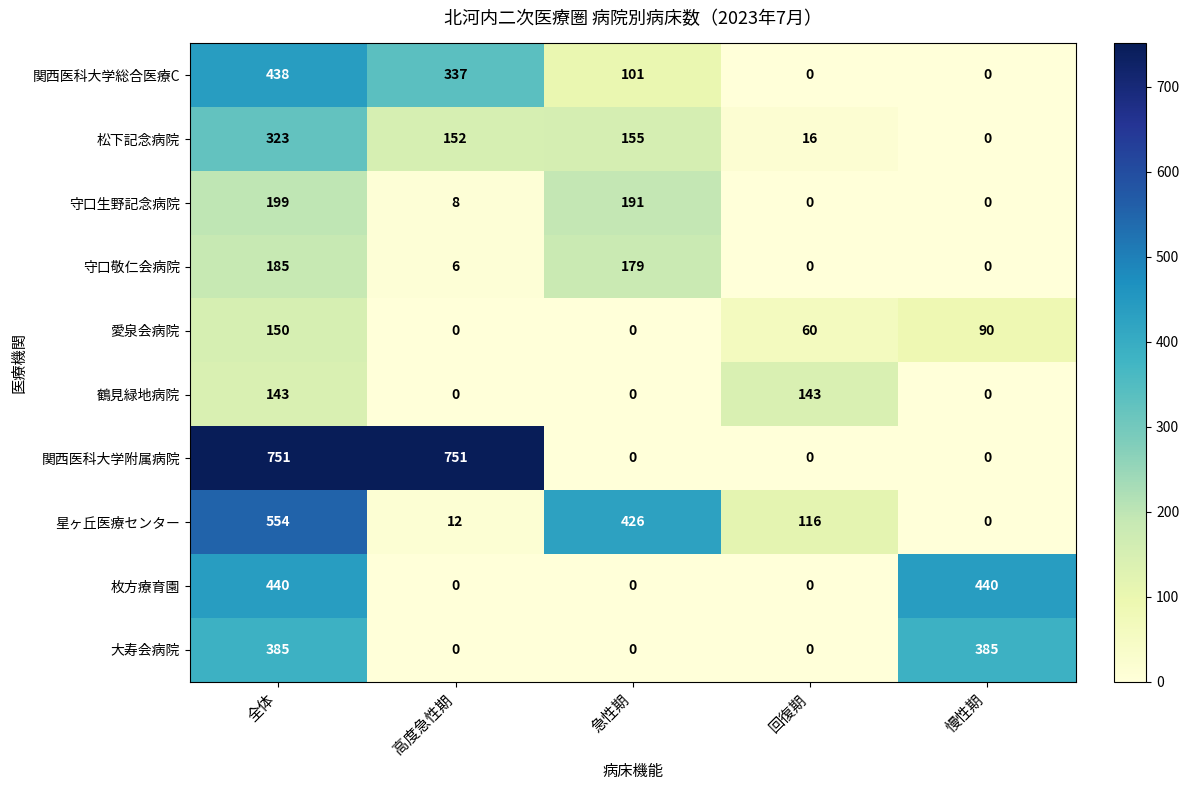

Count the number of data series in this chart.

10